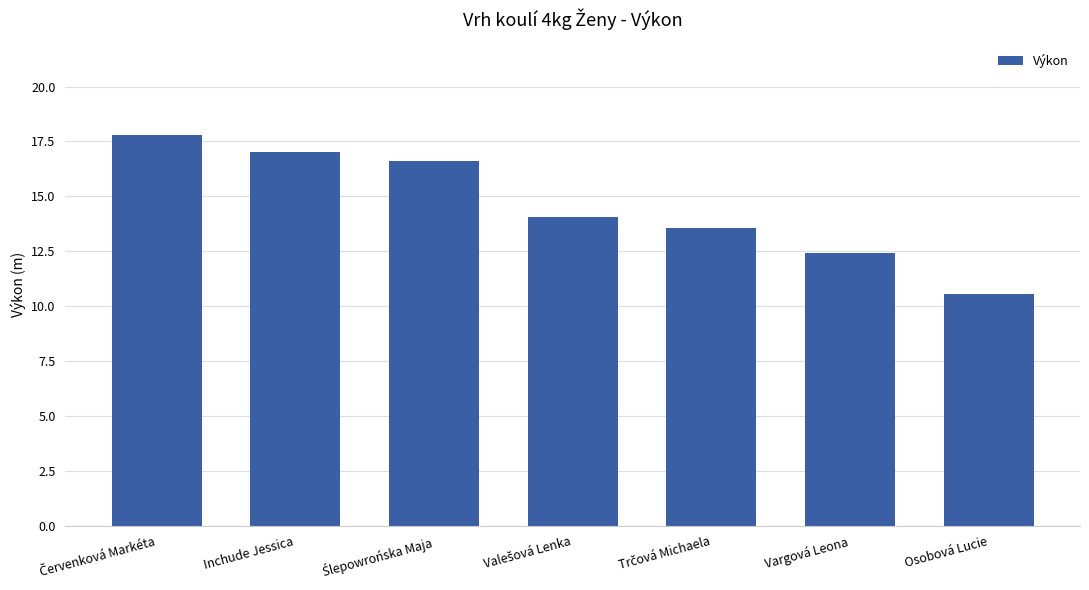

Reading left to right, transcribe all the data shown in this chart.

17.8	17.0	16.6	14.0	13.6	12.4	10.5